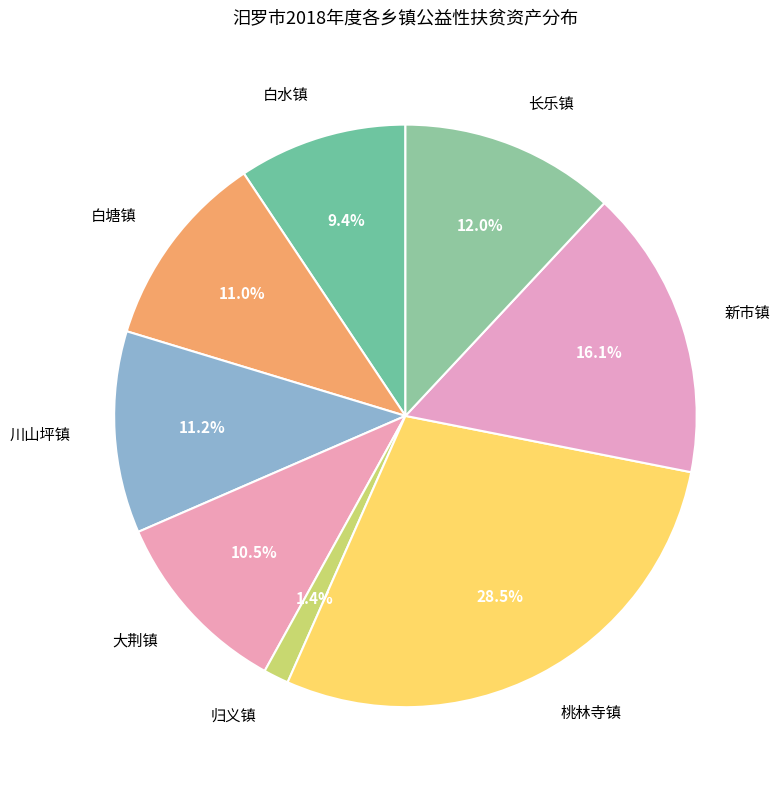

Between 长乐镇 and 大荆镇, which is larger?

长乐镇